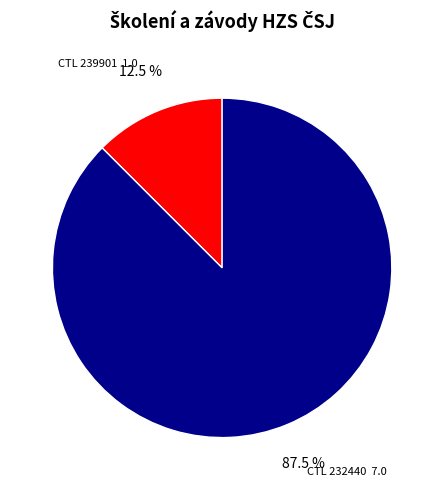

Does any single category account for the majority?

Yes